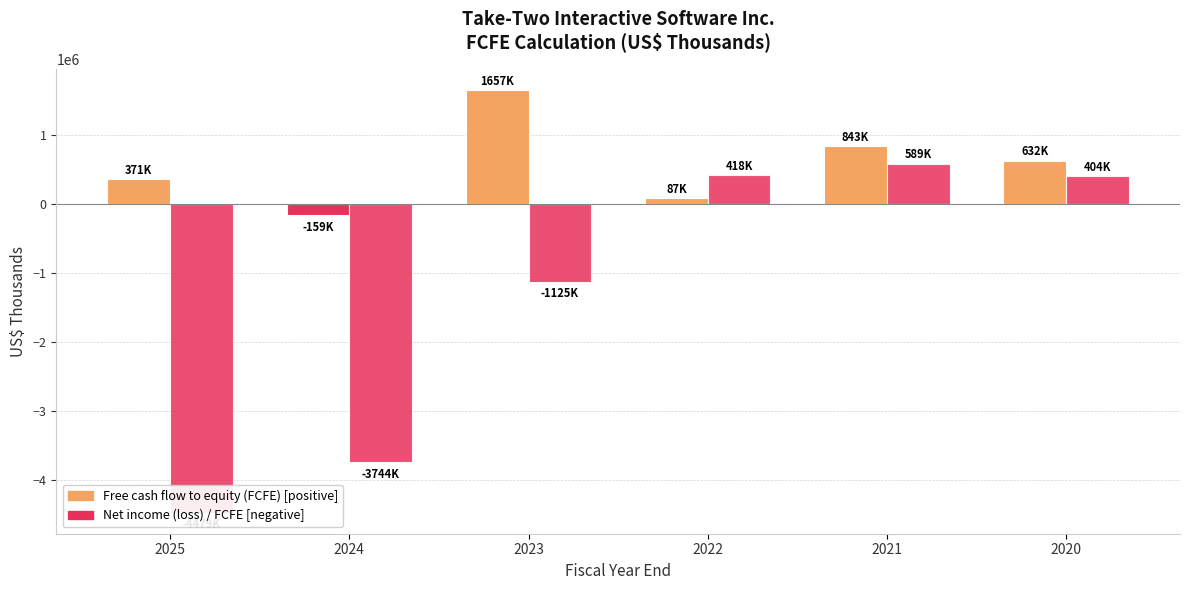

Reading left to right, what are all the values shown in this chart?

Free cash flow to equity (FCFE): 370600	-158800	1656600	86958	843395	632294
Net income (loss): -4478900	-3744200	-1124700	418022	588886	404459